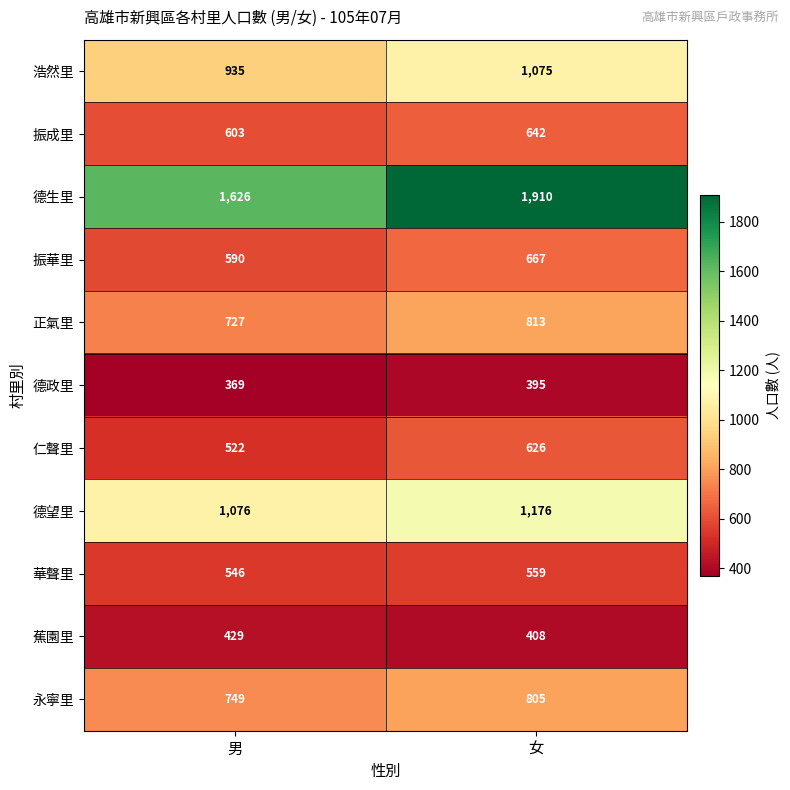

Reading right to left, list all the values displayed in this chart.

浩然里: 1075	935
振成里: 642	603
德生里: 1910	1626
振華里: 667	590
正氣里: 813	727
德政里: 395	369
仁聲里: 626	522
德望里: 1176	1076
華聲里: 559	546
蕉園里: 408	429
永寧里: 805	749